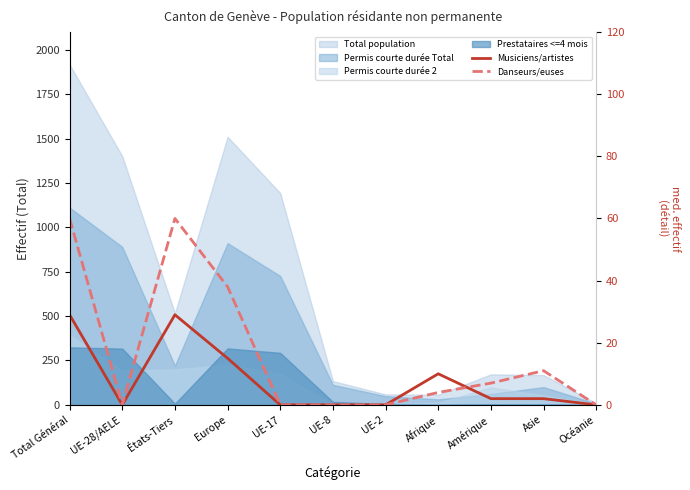

Where is Danseurs/euses nearest to the value 30?

Europe